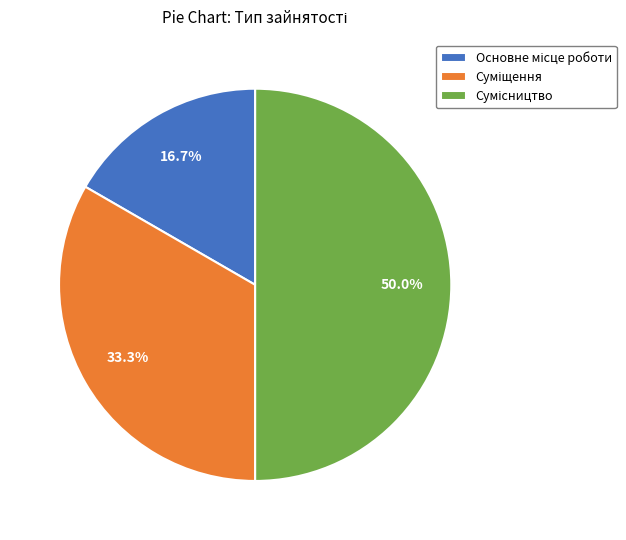

How many segments does this pie chart have?

3